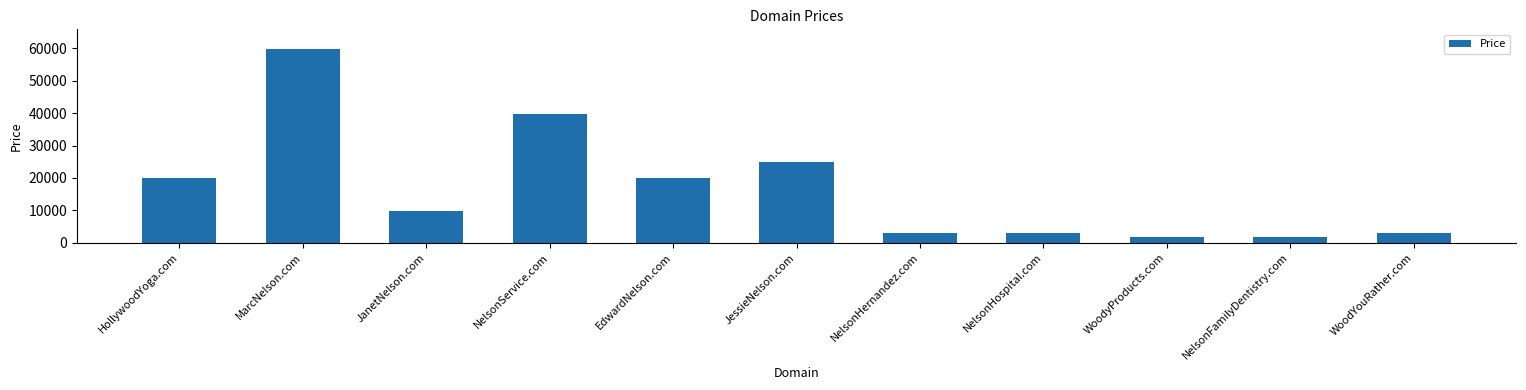

How many categories are shown in the chart?

11